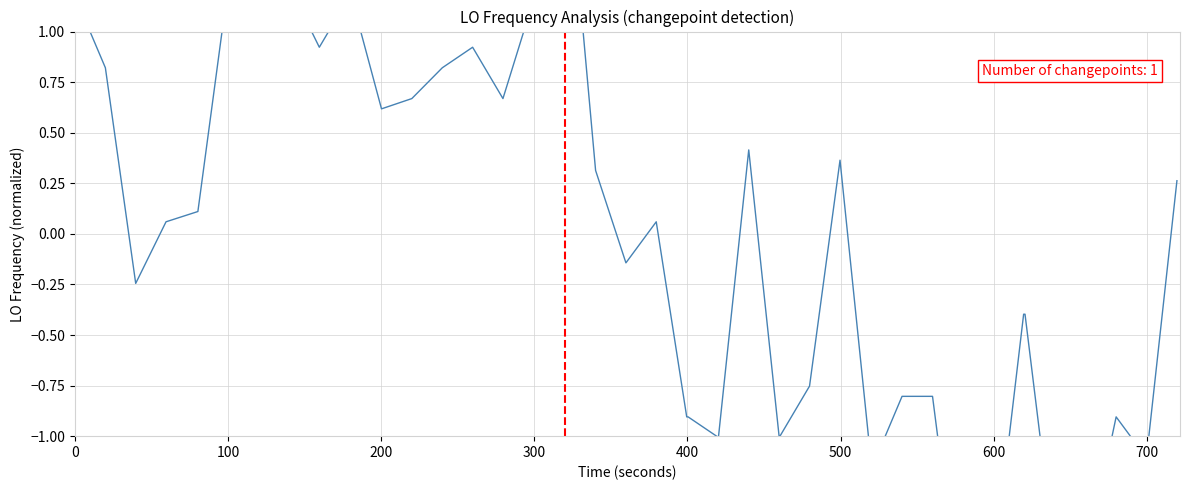

True or false: the data shows 0.6 at 10.

False